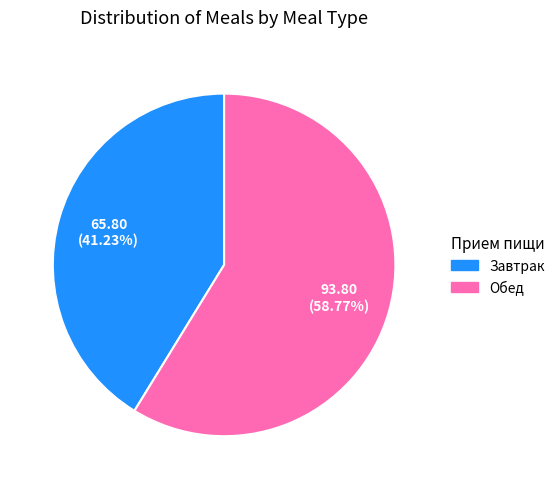

What percentage is the Обед slice, to the nearest percent?

59%